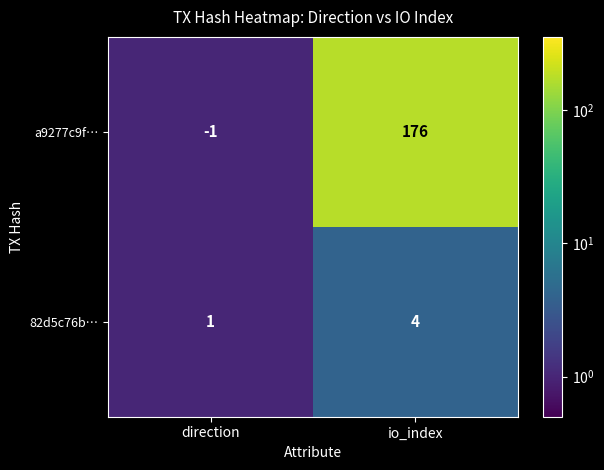

Which series changed the most between direction and io_index?

a9277c9f…